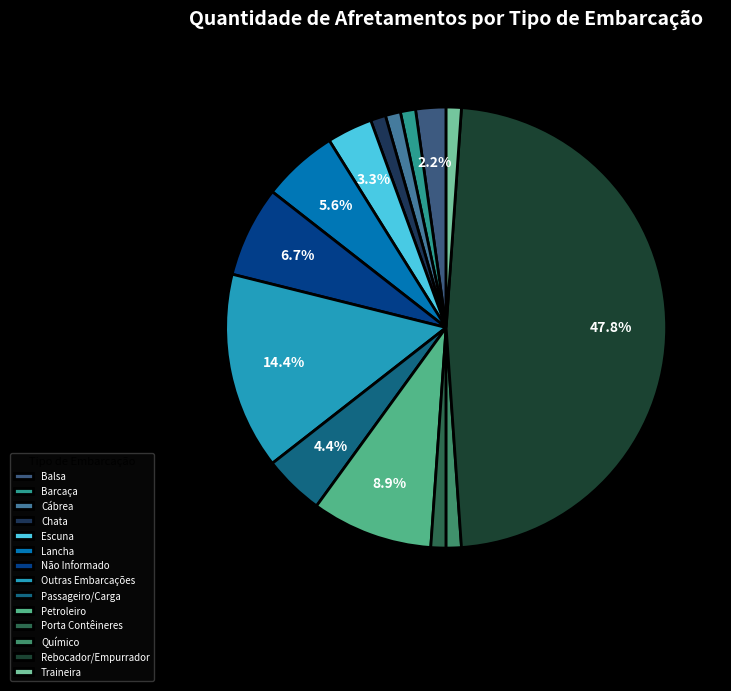

To the nearest percent, what is the combined percentage of Porta Contêineres and Balsa?

3%